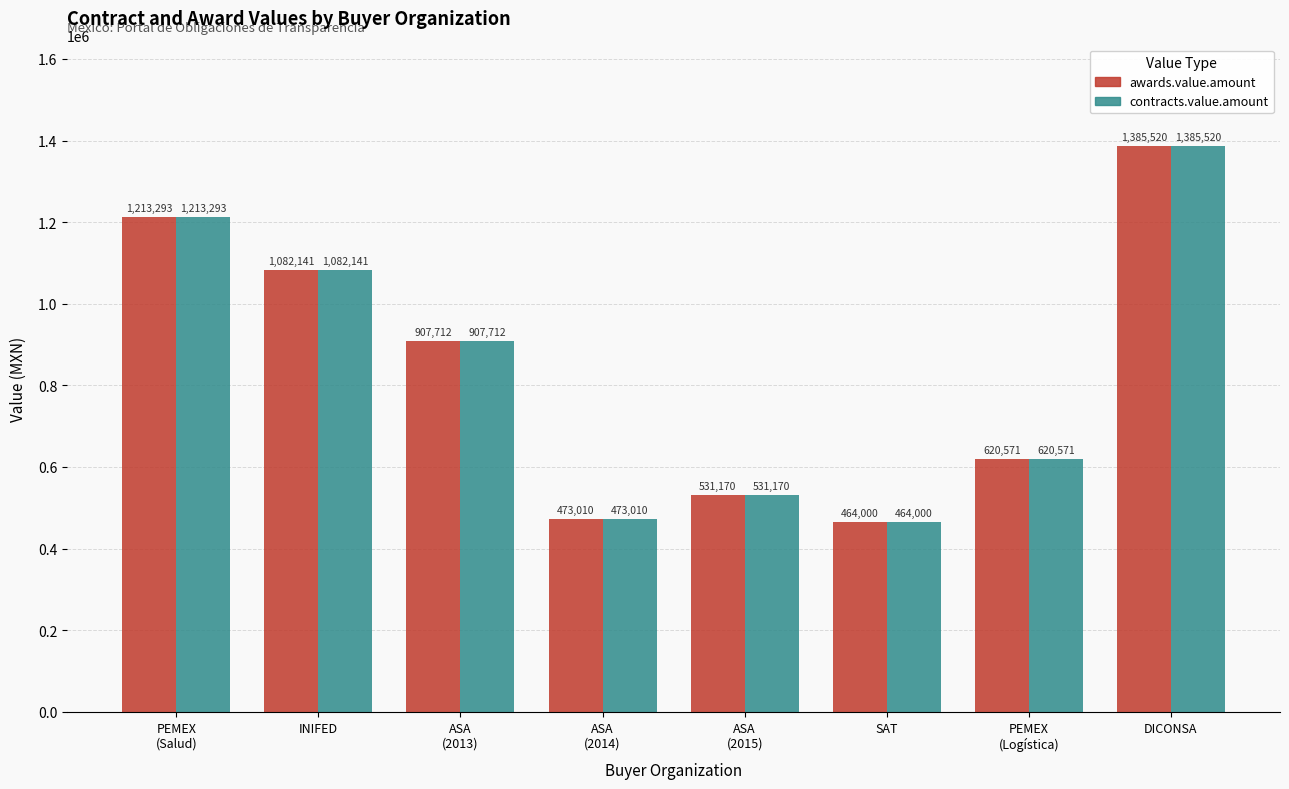

What is the average value of the awards.value.amount series?

834677.1